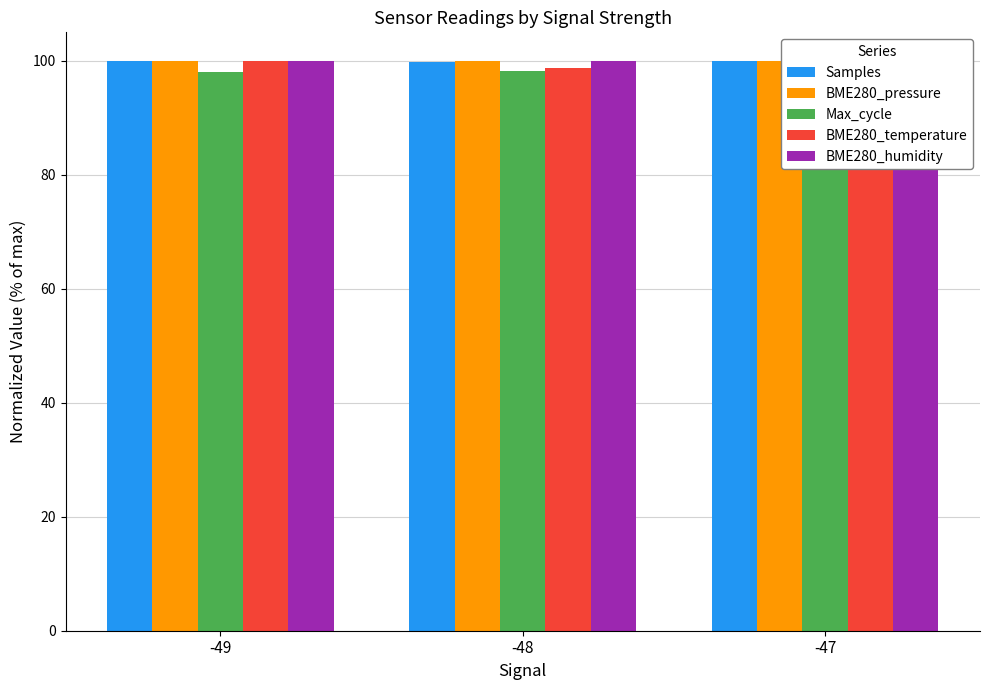

Which has a higher value, -48 or -49?

-49